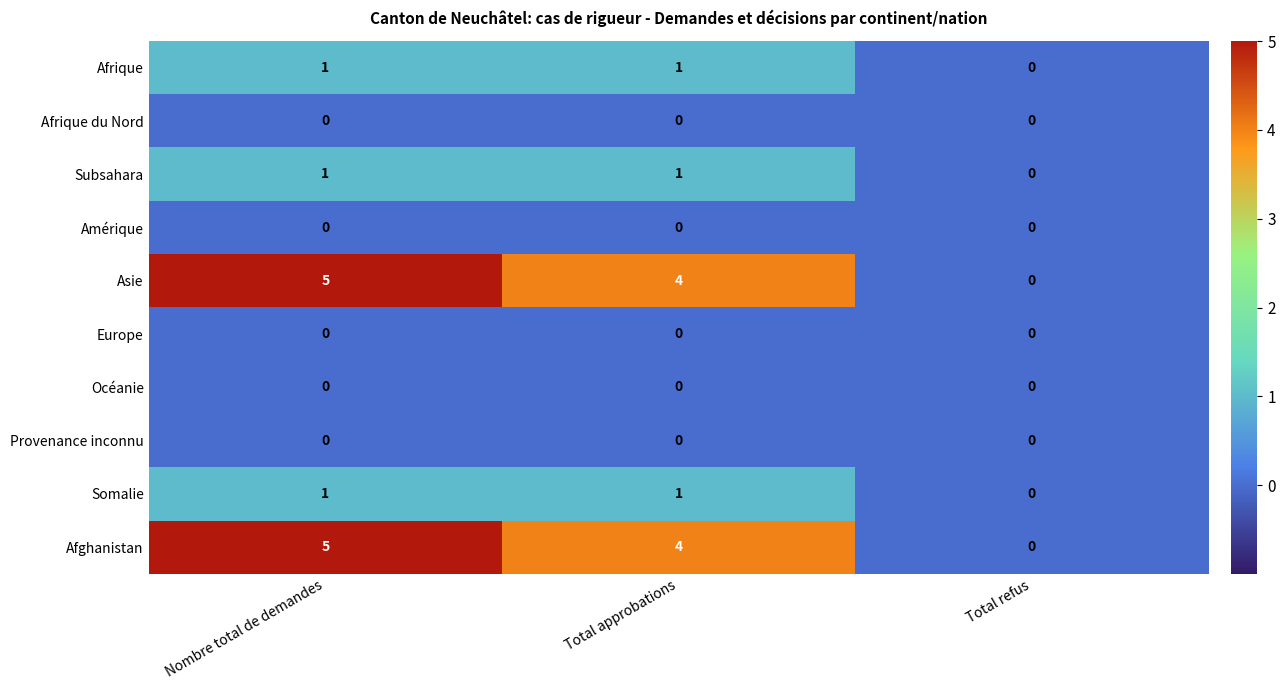

What is the total value across all series at Nombre total de demandes?

13